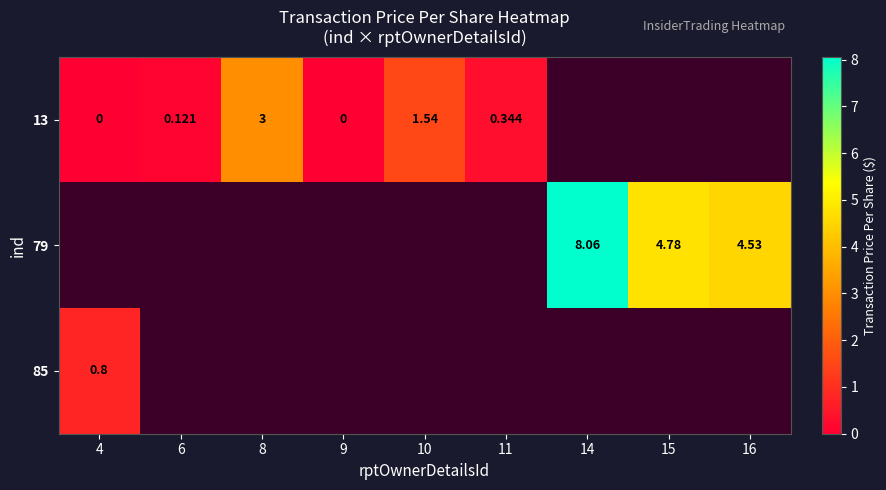

What is the greatest value displayed?

8.1